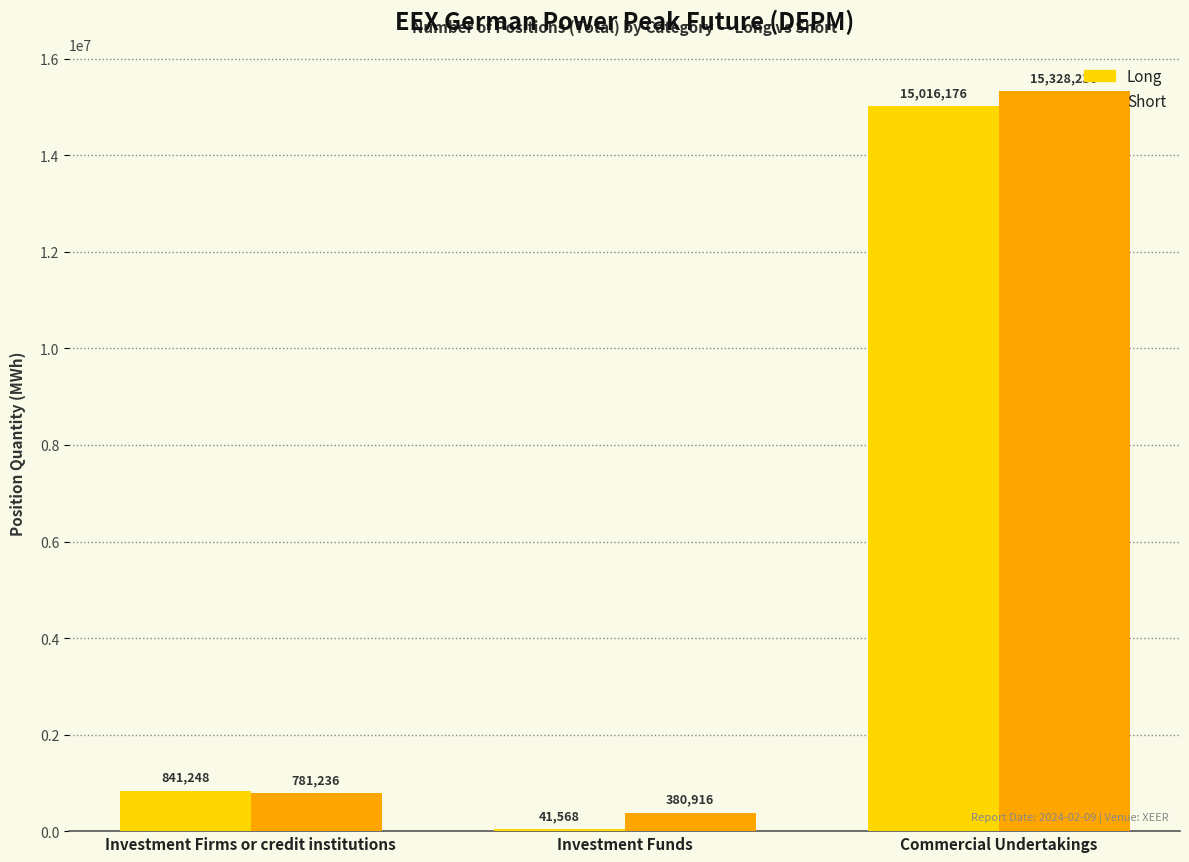

What are all the series names shown in the legend?

Long, Short